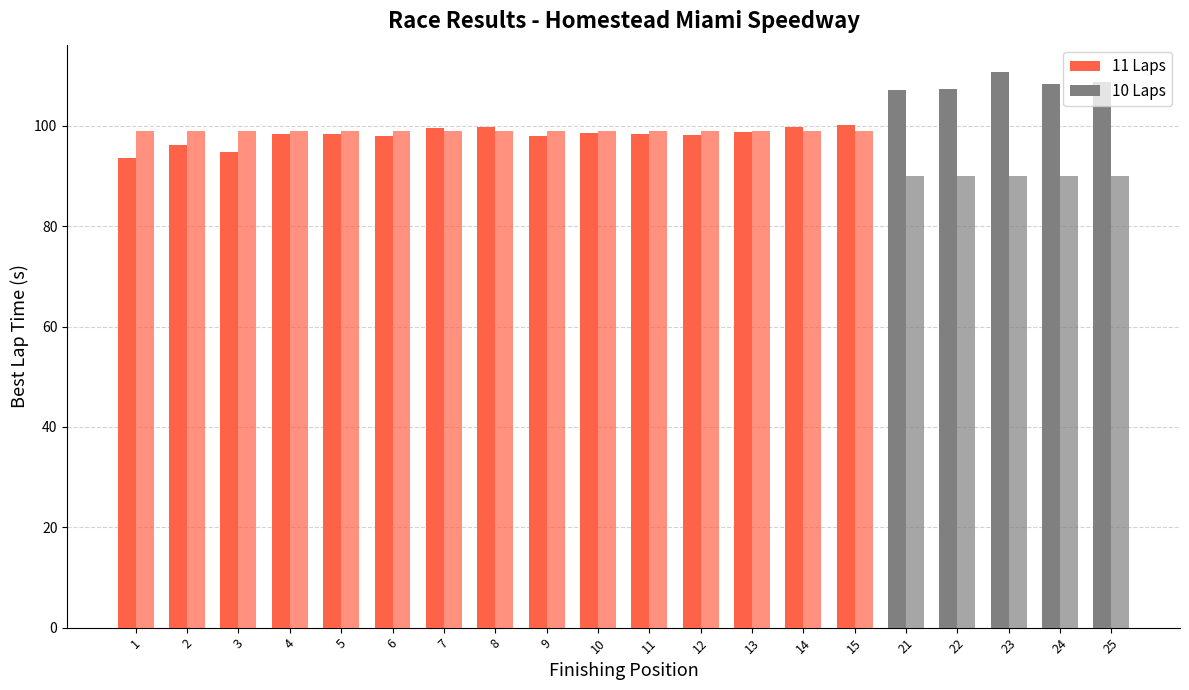

True or false: Total Laps (×9) has a value of 26.0 at 2.

False